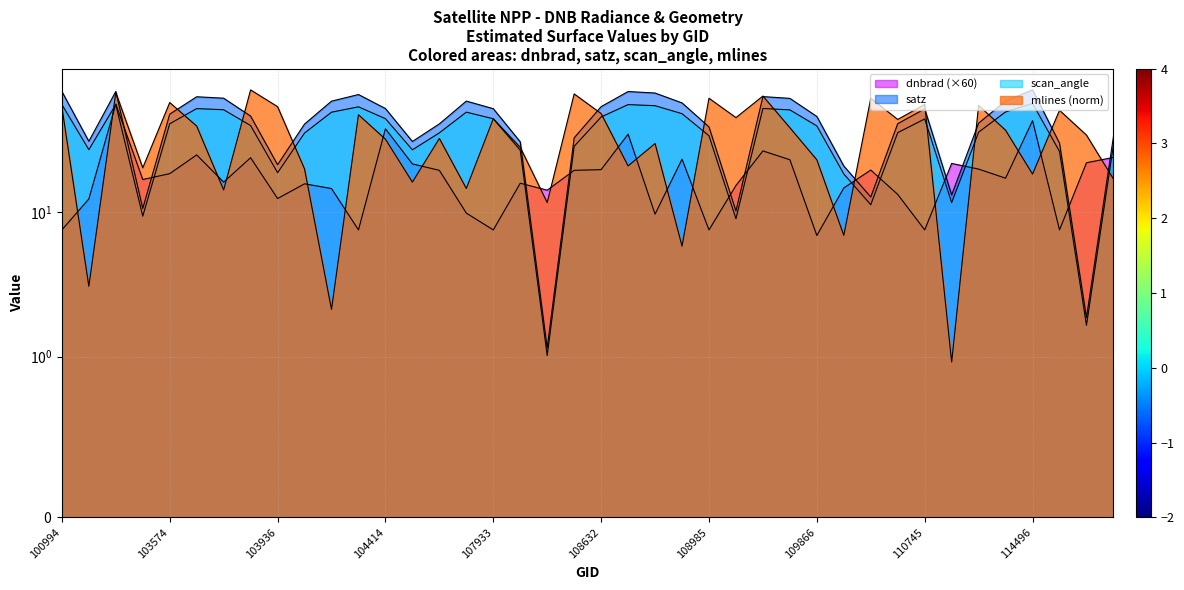

Read the mlines value at 103936.

53.3